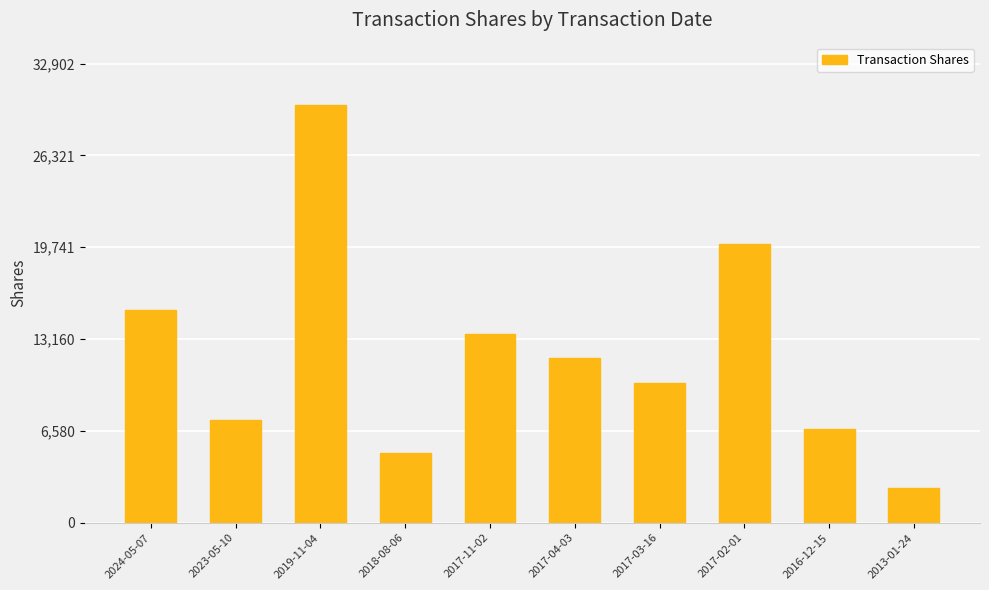

Reading left to right, list all the values displayed in this chart.

15220	7363	29911	5000	13500	11779	10000	20000	6737	2500